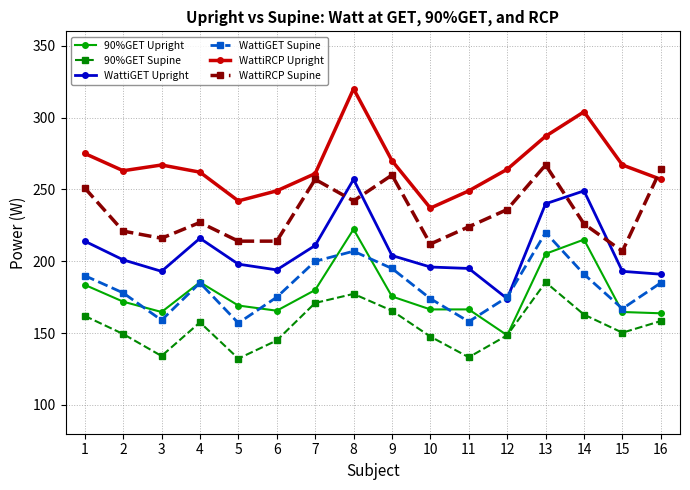

At 5, list the series in order from smallest to largest.

90%GET Supine, WattiGET Supine, 90%GET Upright, WattiGET Upright, WattiRCP Supine, WattiRCP Upright